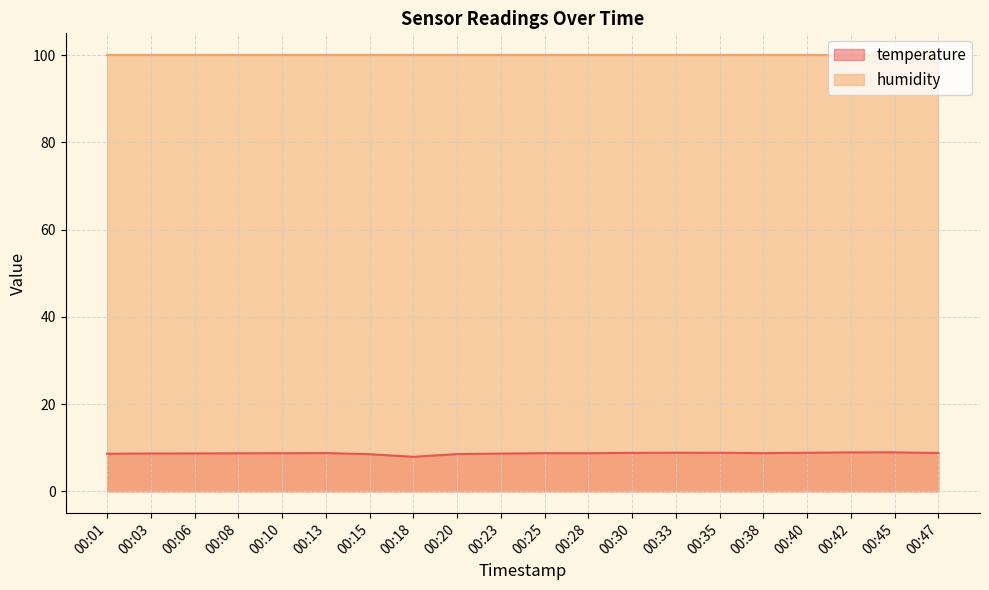

Where does the data first go above 8?

00:01